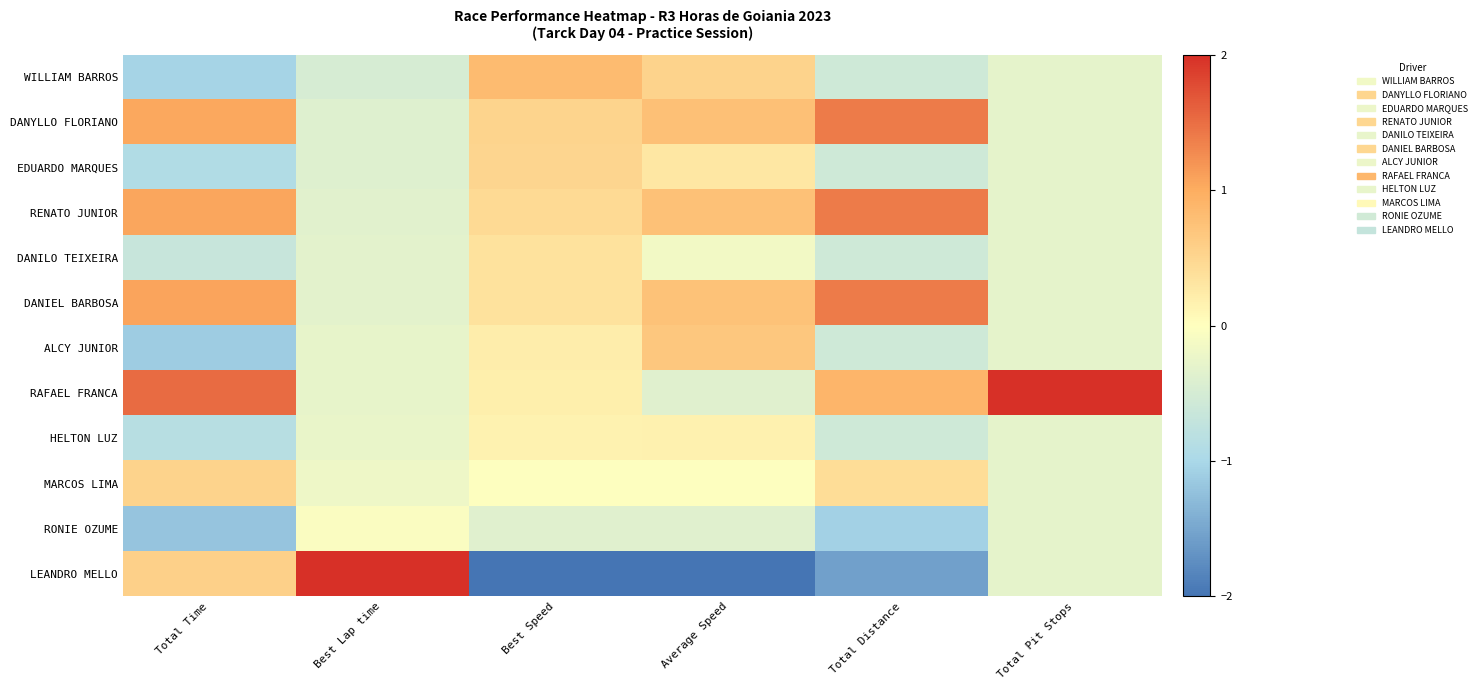

Rank the series at Total Distance from lowest to highest value.

LEANDRO MELLO, RONIE OZUME, WILLIAM BARROS, EDUARDO MARQUES, DANILO TEIXEIRA, ALCY JUNIOR, HELTON LUZ, MARCOS LIMA, RAFAEL FRANCA, DANYLLO FLORIANO, RENATO JUNIOR, DANIEL BARBOSA